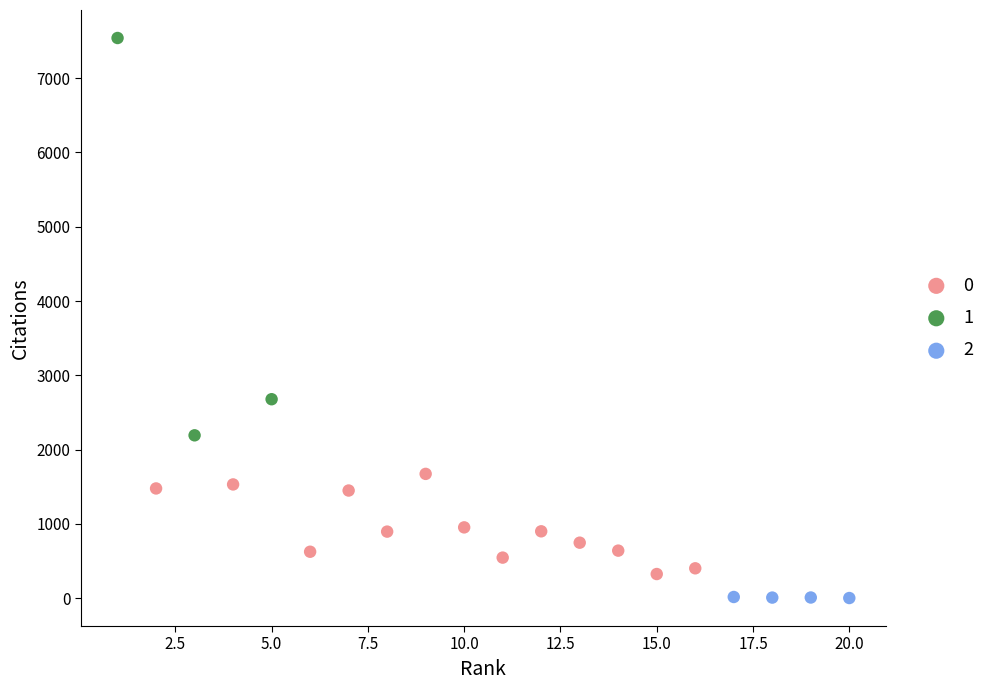

Which series has the widest spread of Y values?

1